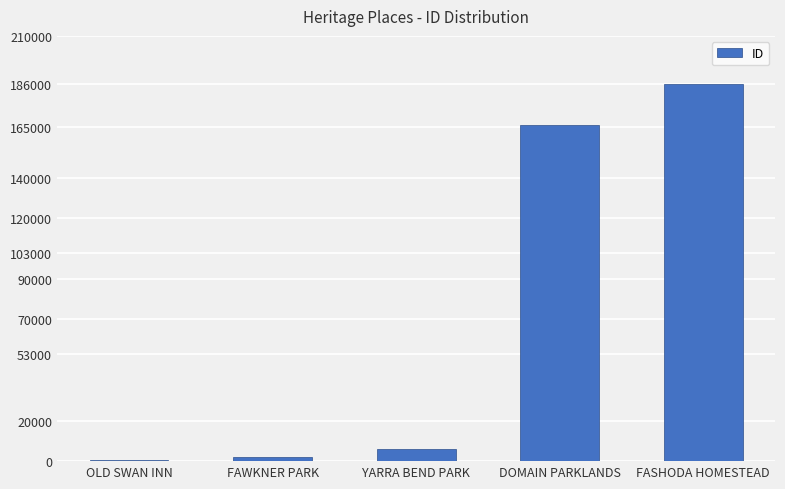

Reading left to right, list all the values displayed in this chart.

OLD SWAN INN=511	FAWKNER PARK=1953	YARRA BEND PARK=5968	DOMAIN PARKLANDS=165951	FASHODA HOMESTEAD=186243